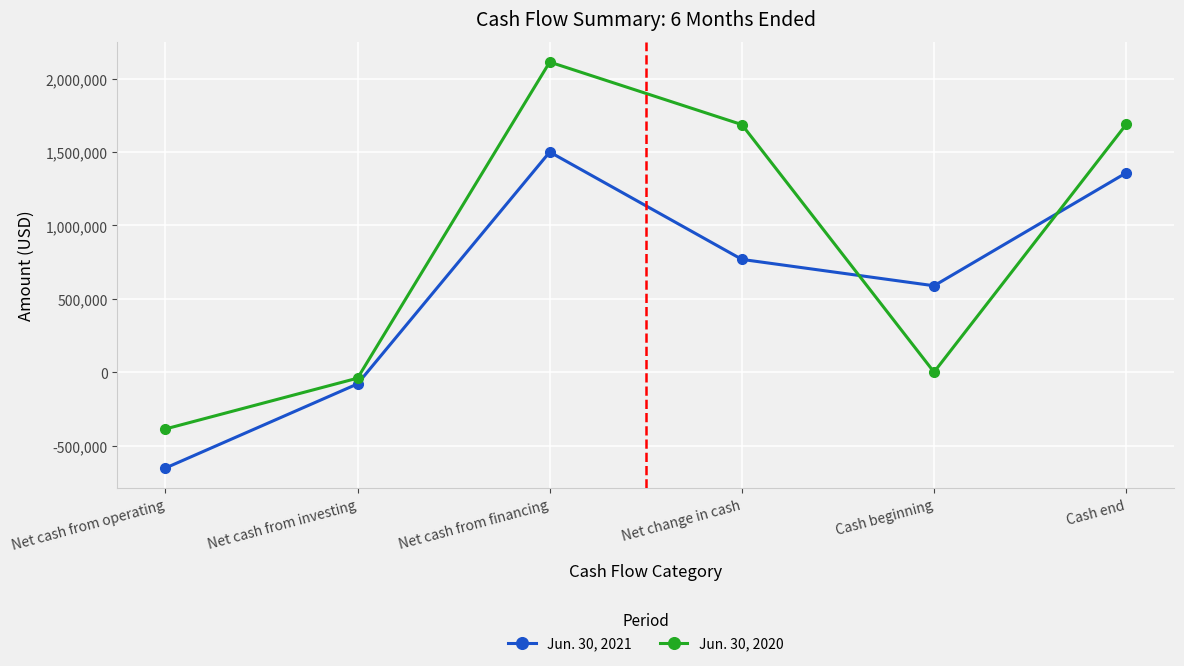

Rank the series by their average value, from highest to lowest.

Jun. 30, 2020, Jun. 30, 2021